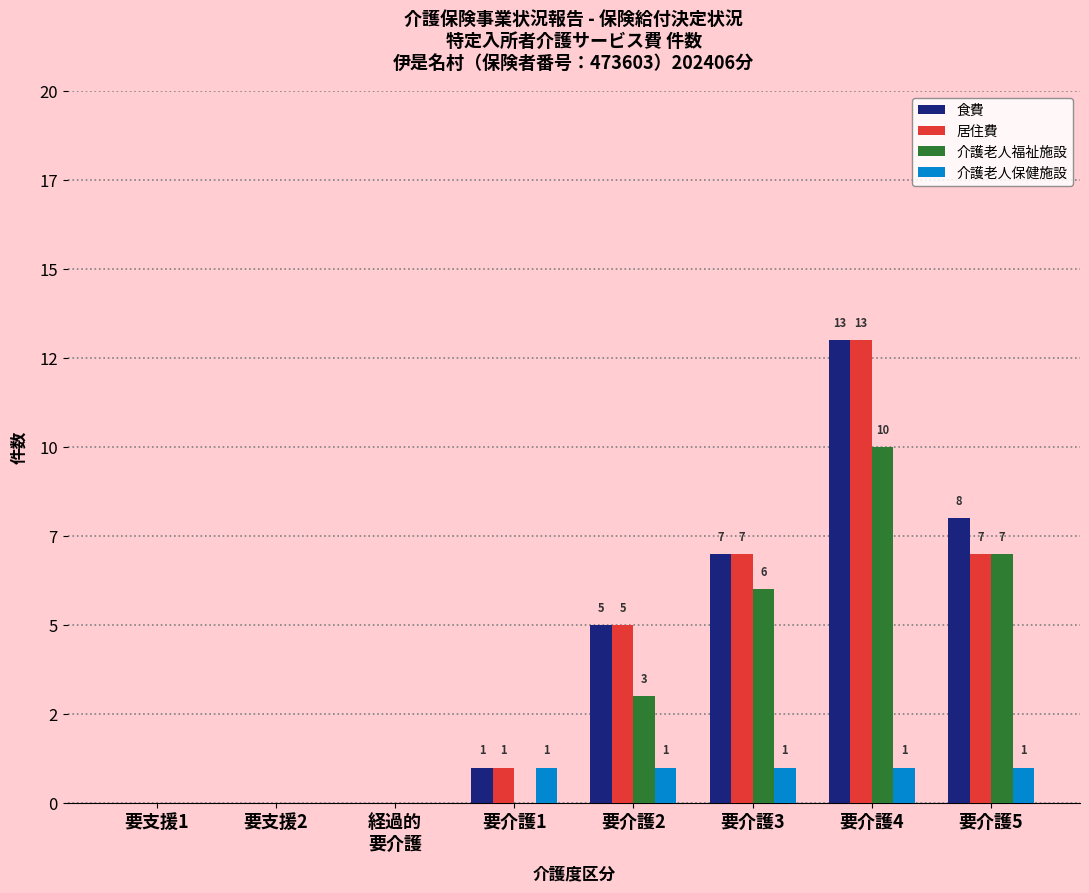

How many 介護老人保健施設 values are between 0 and 1?

8